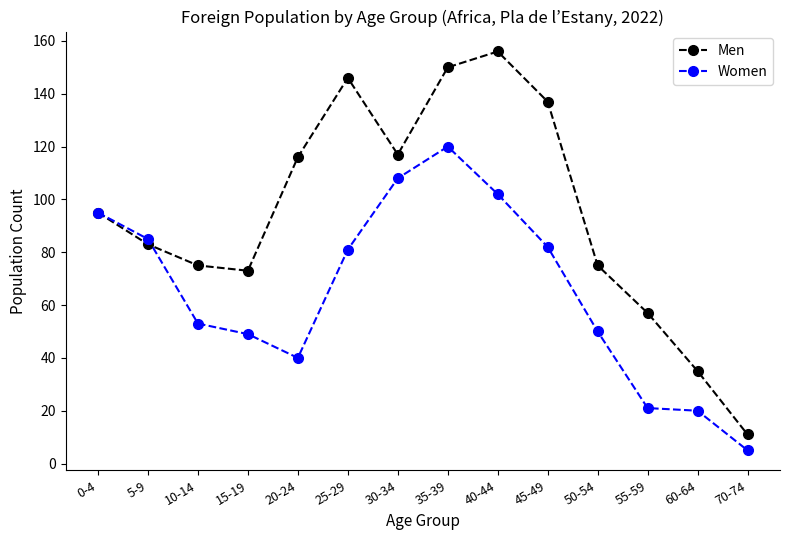

At which label does Women reach its peak?

35-39